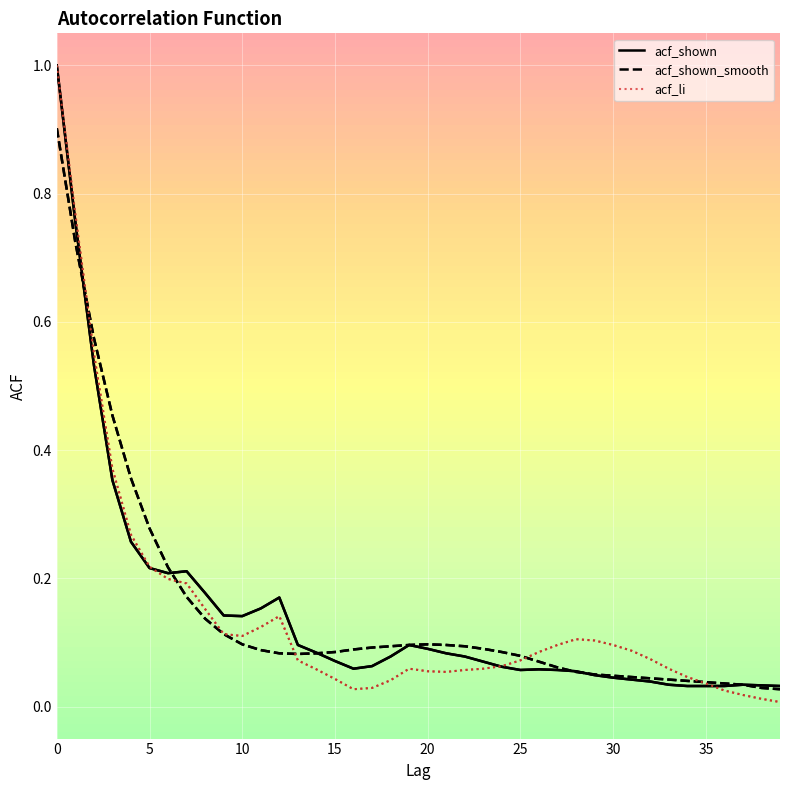

What is the greatest value displayed?

1.0